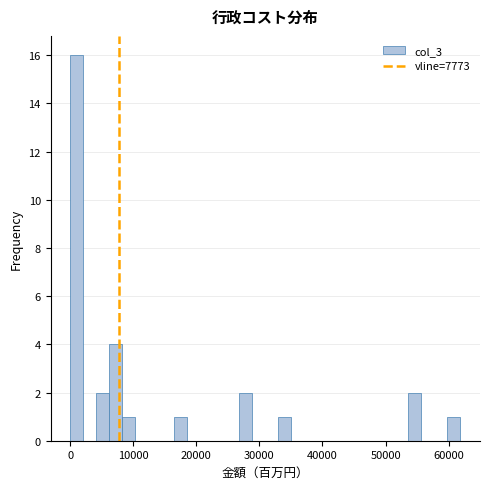

Read against the x-axis, roughly where is the centre of the tallest bar?

1000